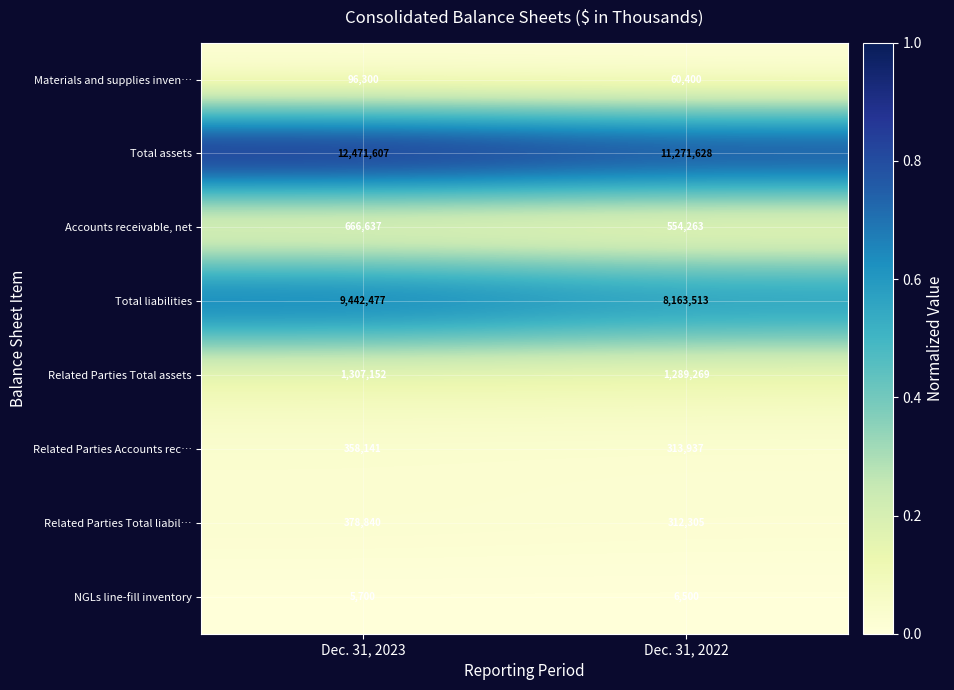

Which series has the largest total across all categories?

Total assets